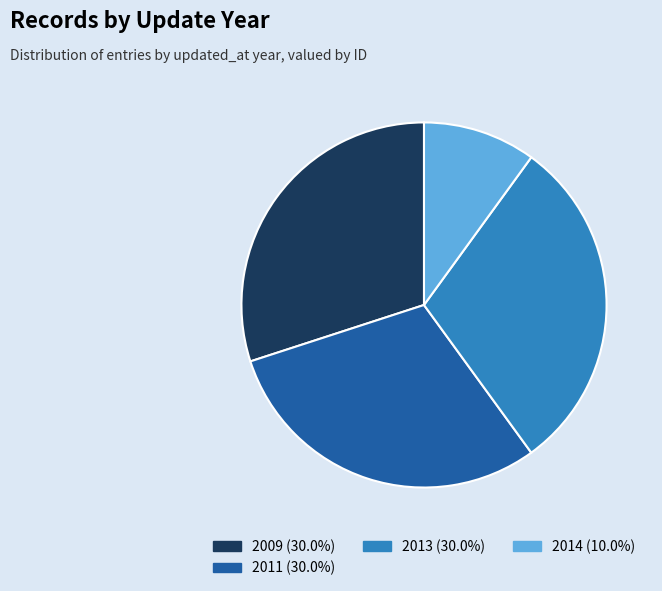

Is there any slice that represents more than half of the pie?

No